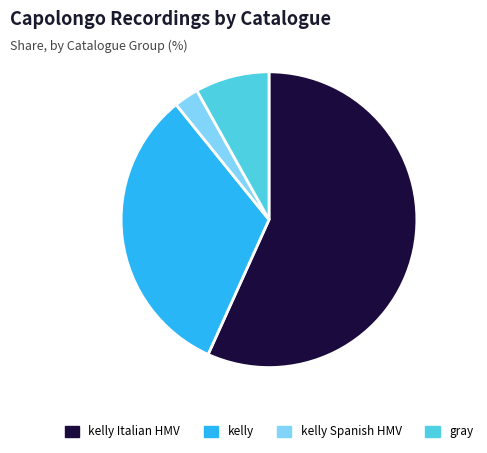

Combined, do kelly Spanish HMV and kelly account for over 50%?

No